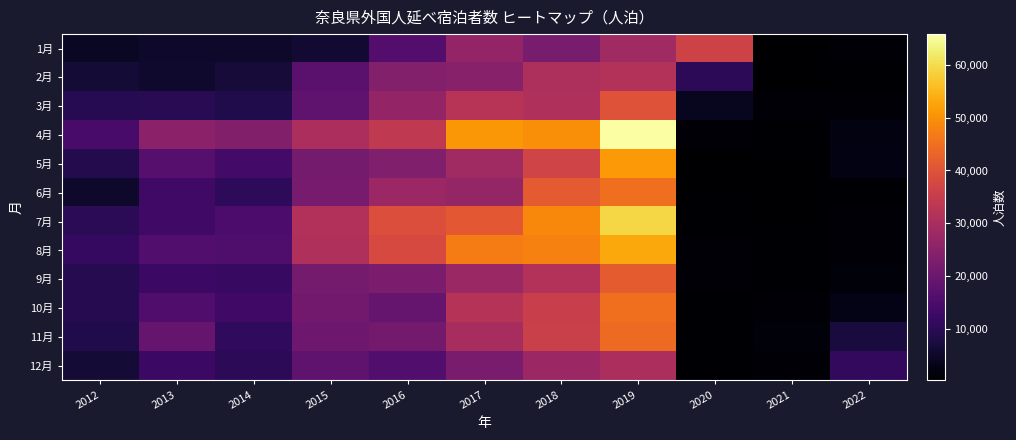

What is the smallest value displayed?

170